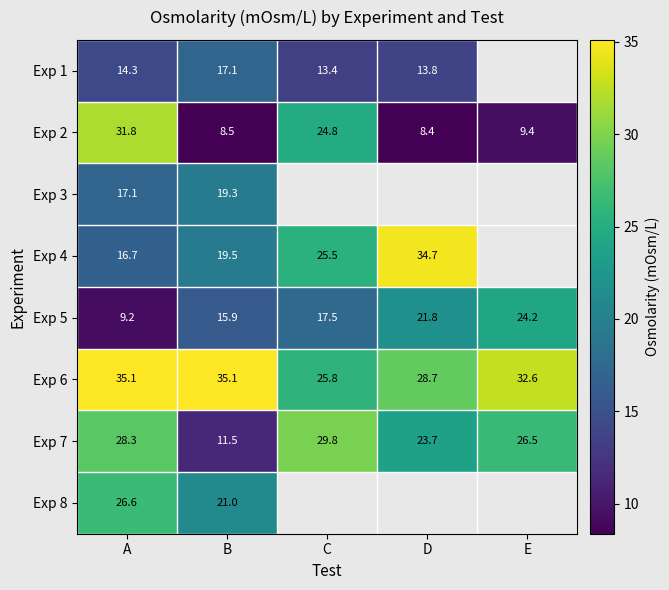

Which series changed the most between A and B?

Exp 2